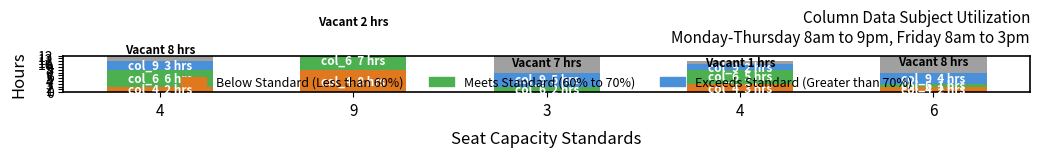

How many col_9 (Exceeds Standard) values are between 3 and 5?

3